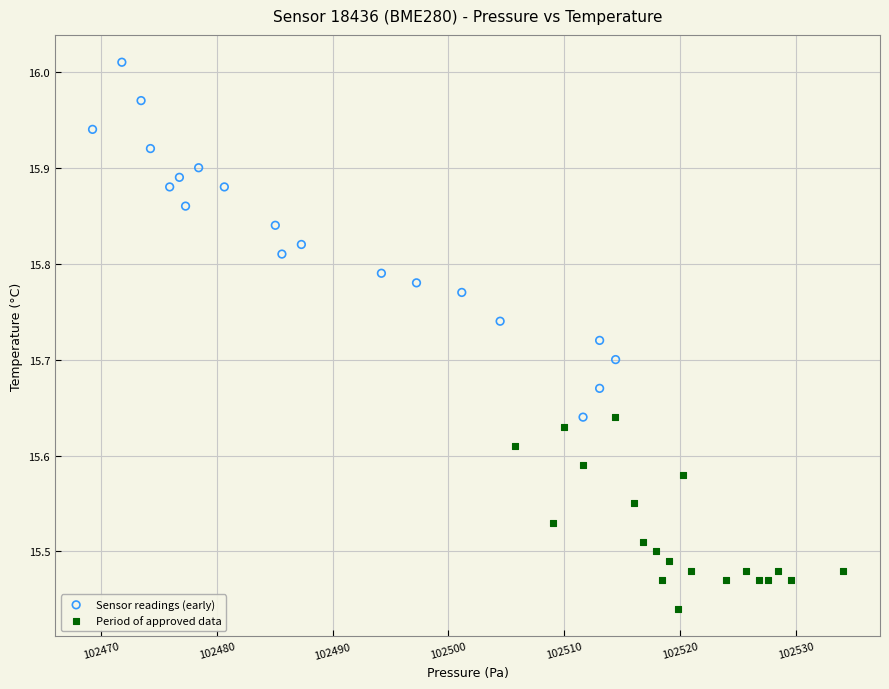

Which series contains the highest Y value?

Sensor readings (early)